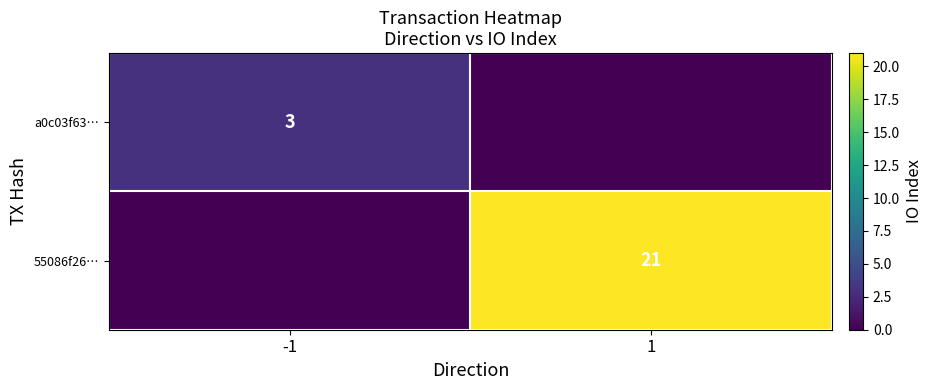

The a0c03f63… series shows 3 at -1. True or false?

True